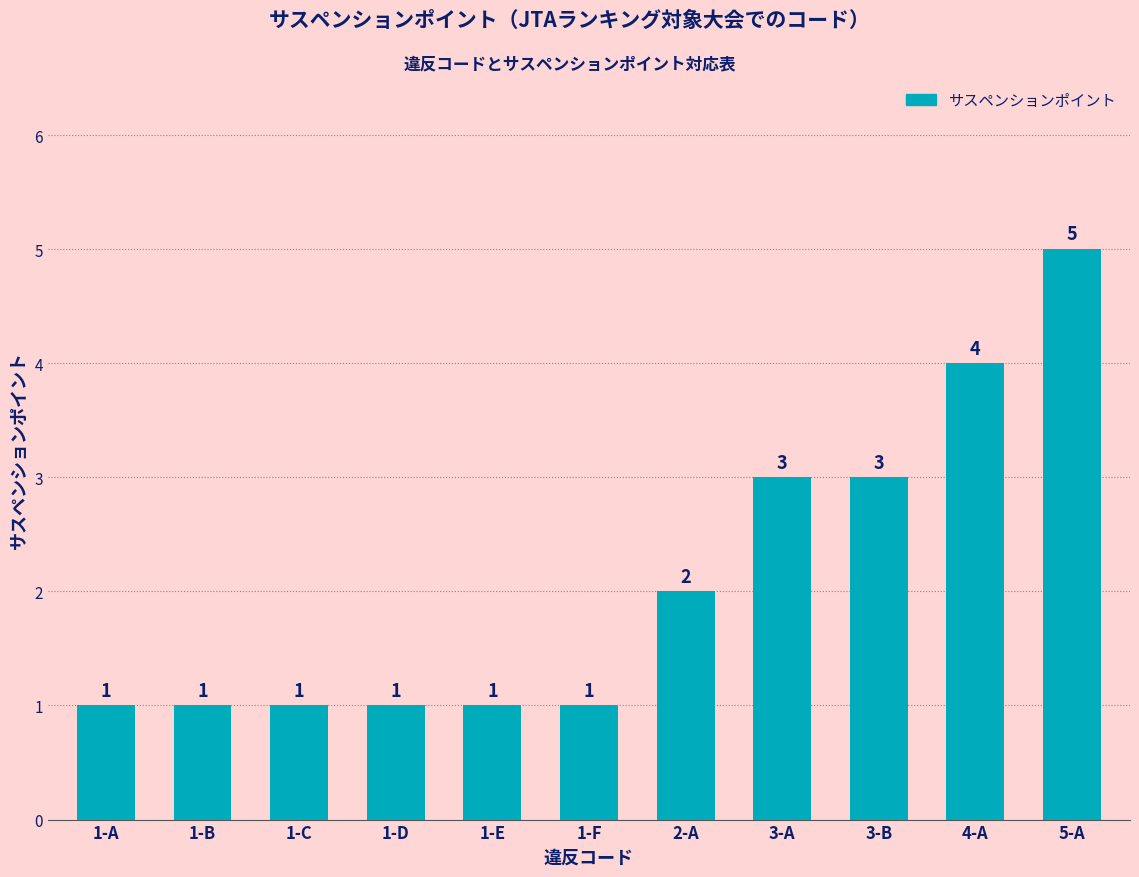

What is the minimum value shown in the chart?

1